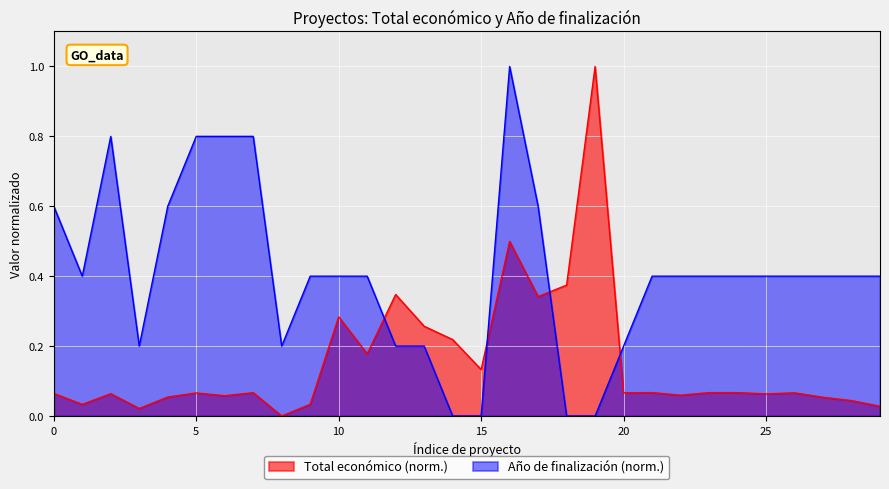

What is the difference between the highest and lowest values at 2022?

0.2